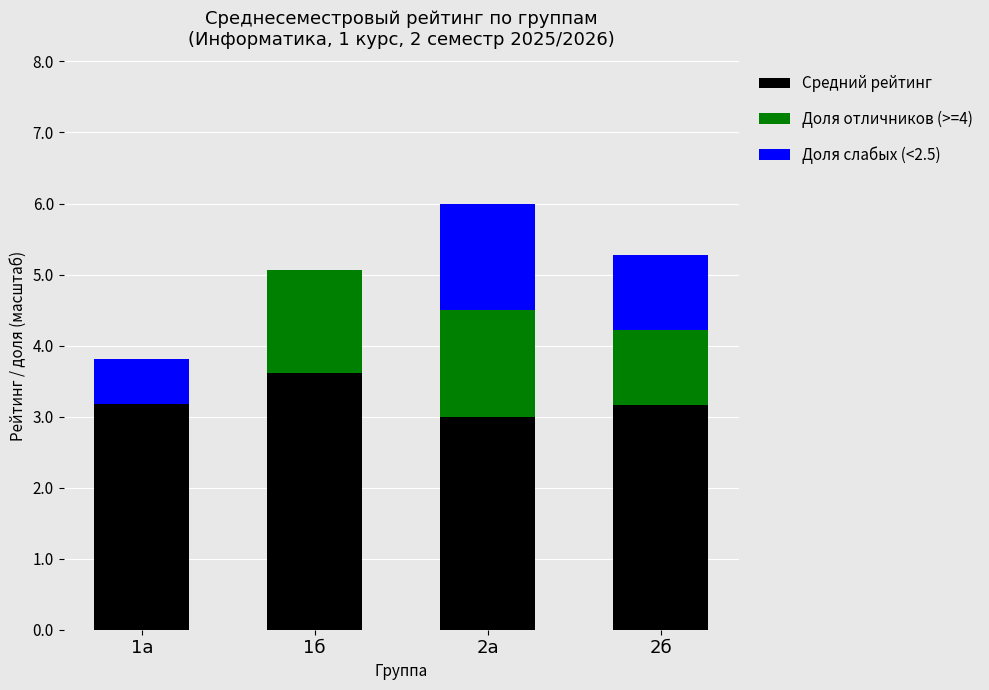

What is the sum of the Средний рейтинг values at 1а and 1б?

6.8